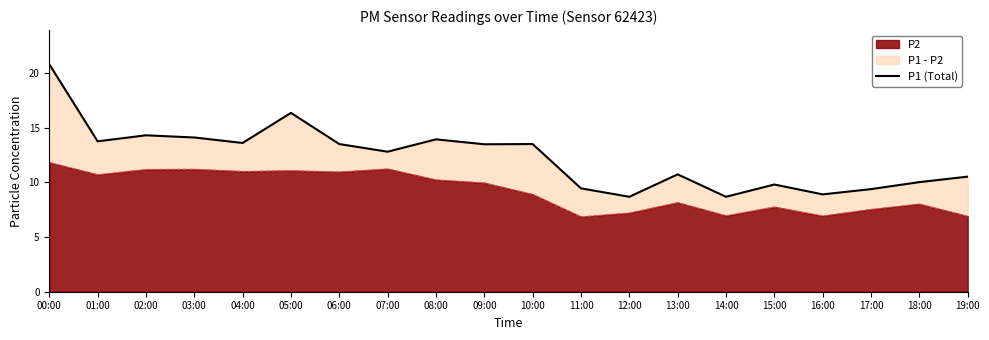

Between 17:00 and 18:00, which is larger?

18:00